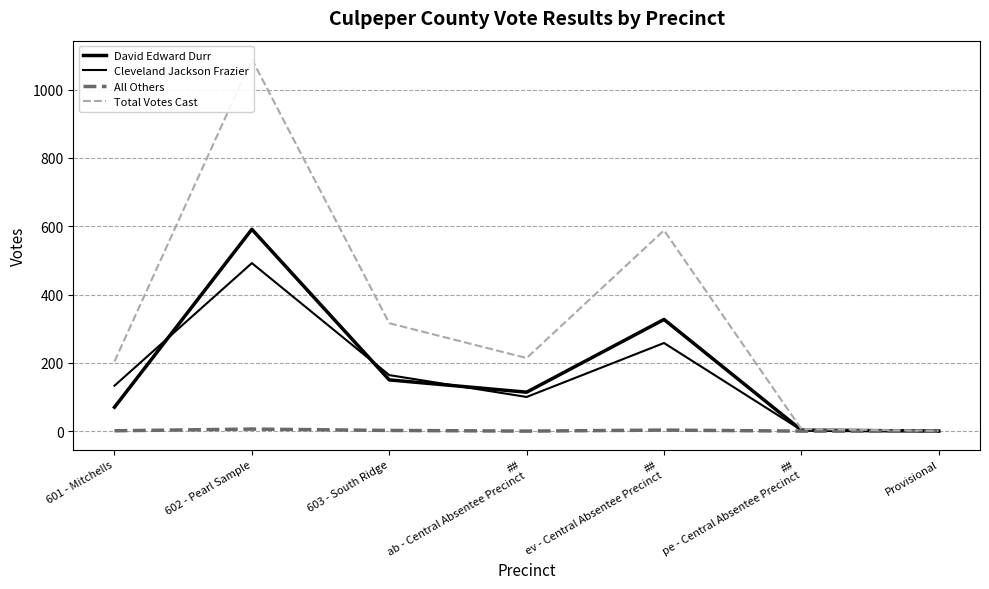

What is the greatest value displayed?

1089